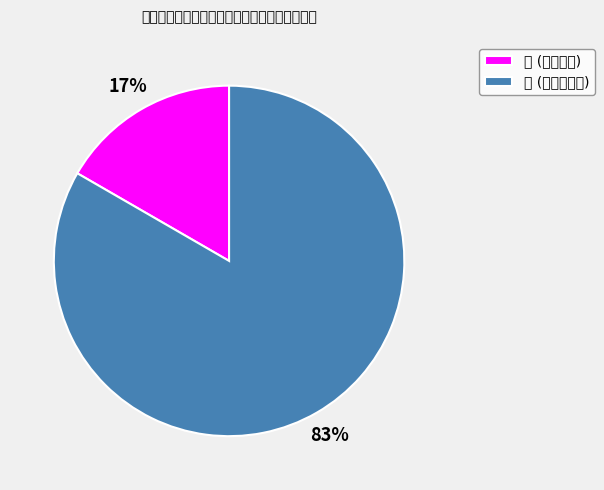

How many slices are in this pie chart?

2